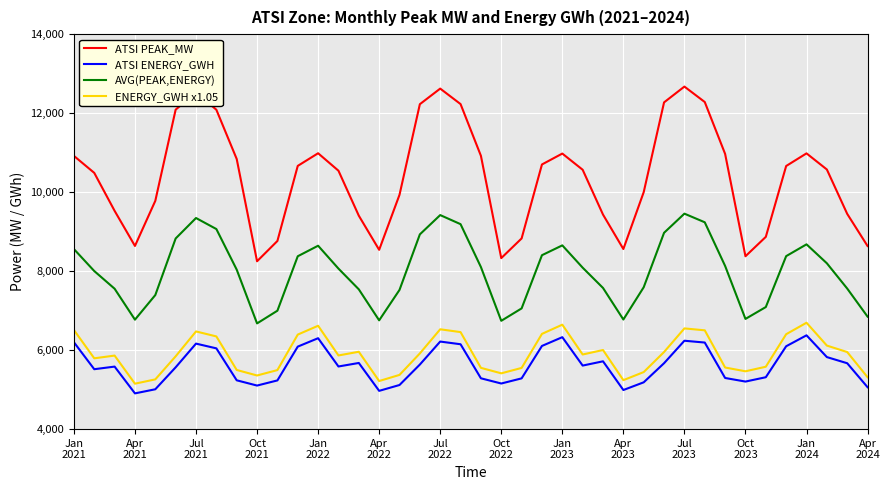

Which series has the widest spread of values?

ATSI PEAK_MW